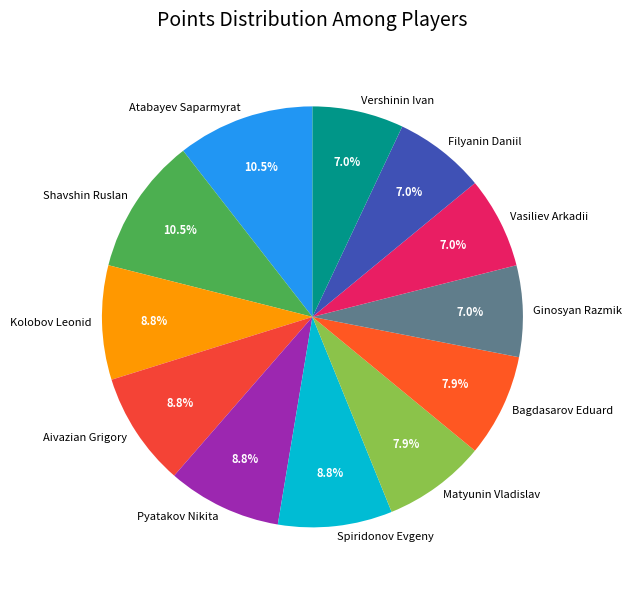

How much of the chart is everything except Kolobov Leonid?

91.2%